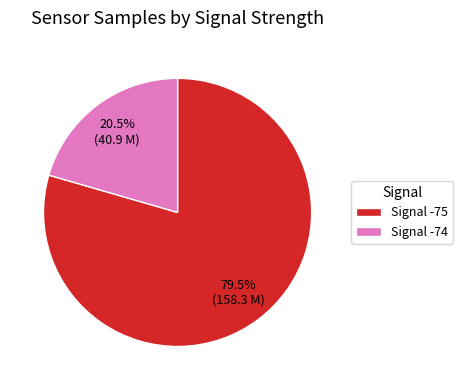

Is the sum of Signal -74 and Signal -75 greater than half?

Yes